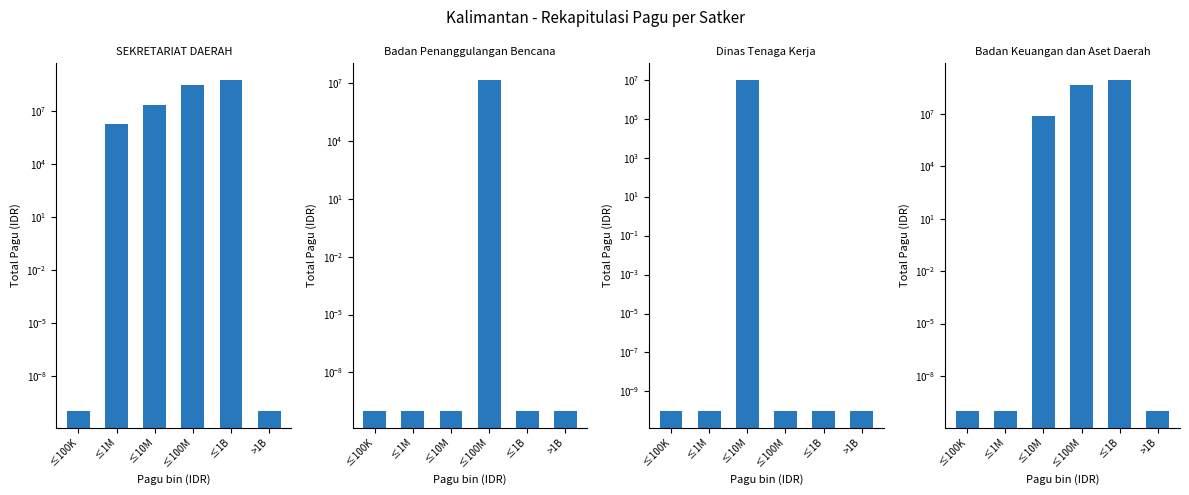

What is the spread (max minus min) of values at ≤1M?

2000000.0